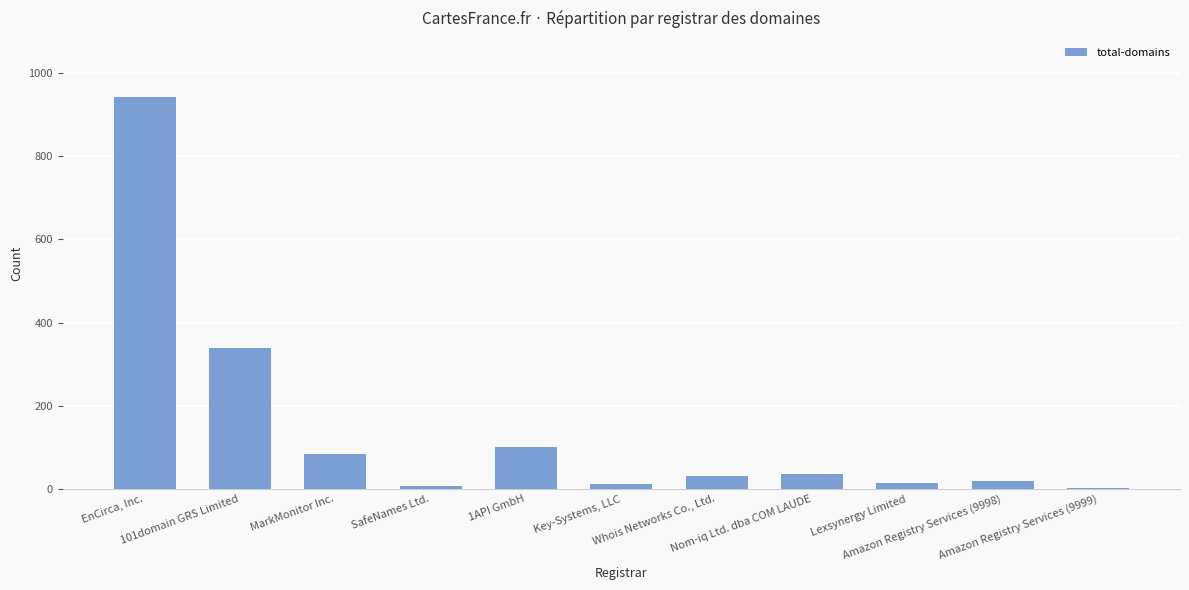

What is the greatest value displayed?

943